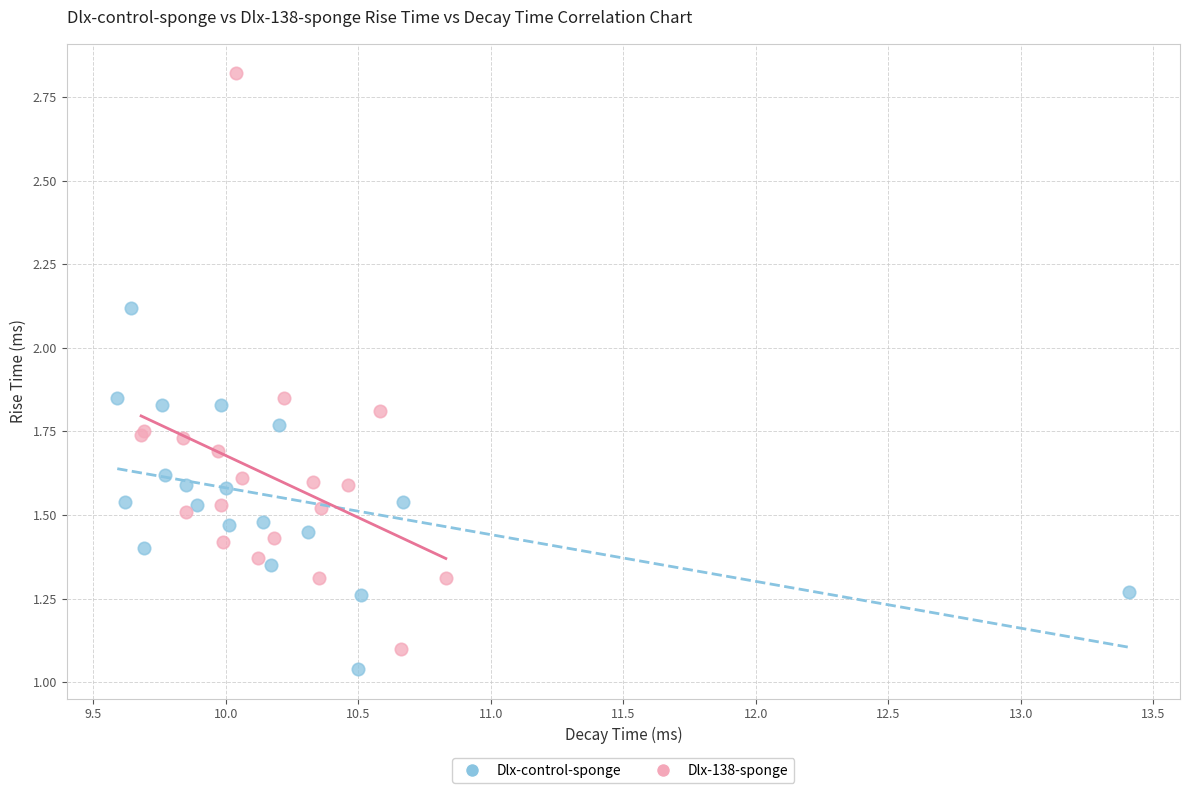

Which series has the largest Y range (max minus min)?

Dlx-138-sponge